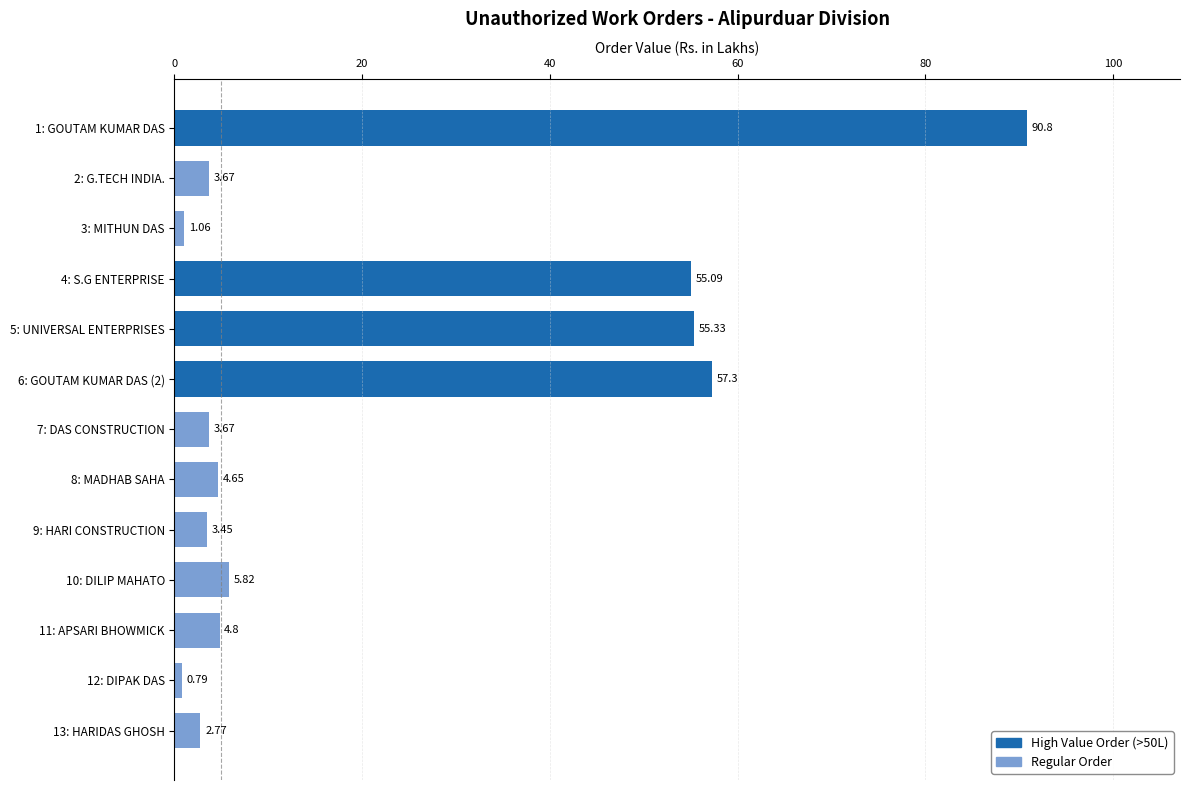

What is the difference between the maximum and minimum values?

90.0